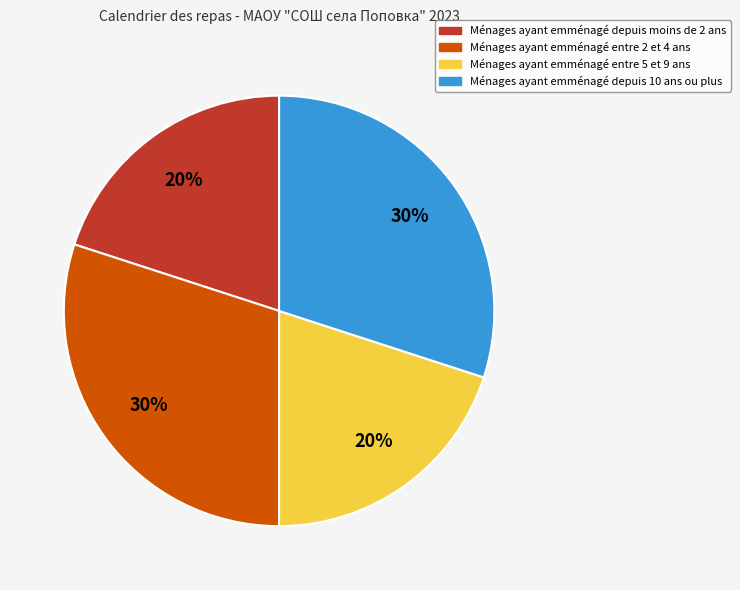

Does any single category account for the majority?

No